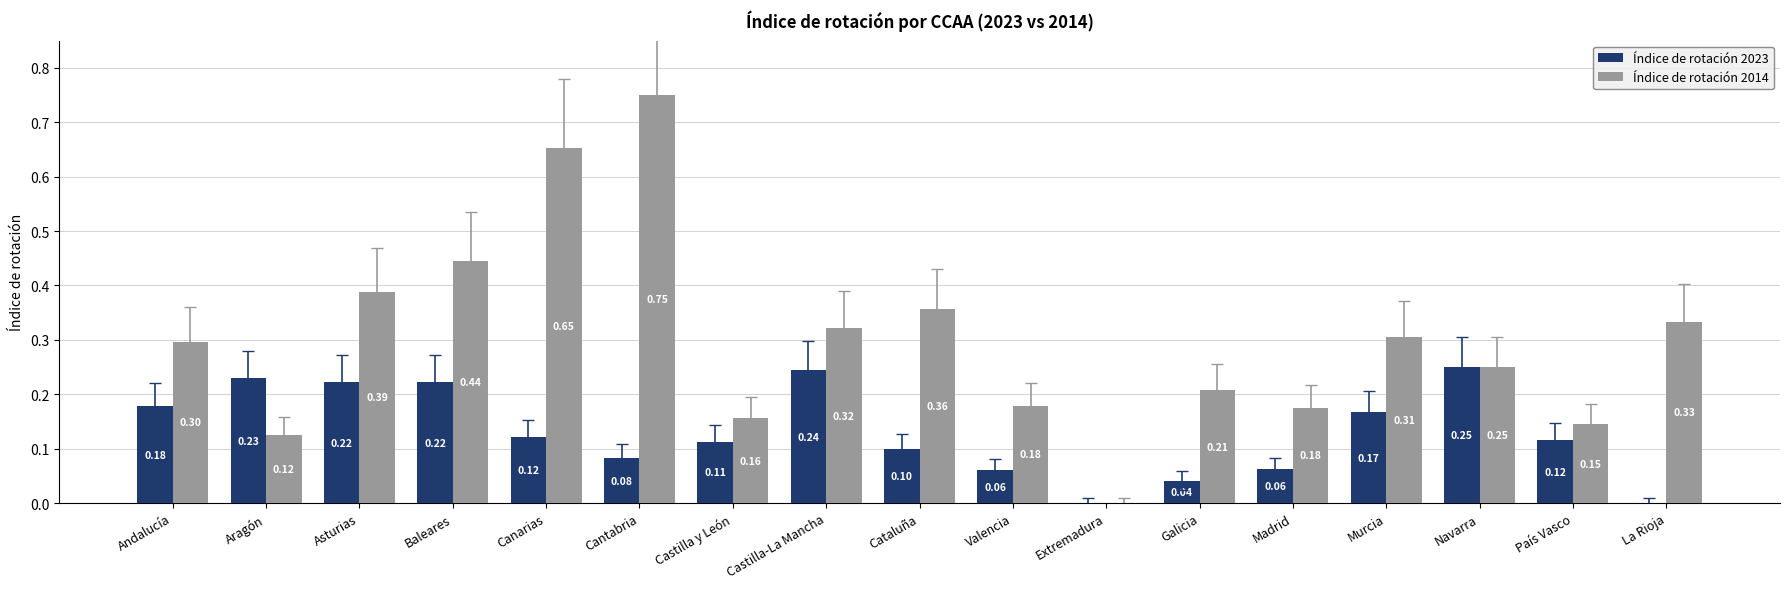

Which series changed the most between Valencia and Galicia?

Índice de rotación 2014